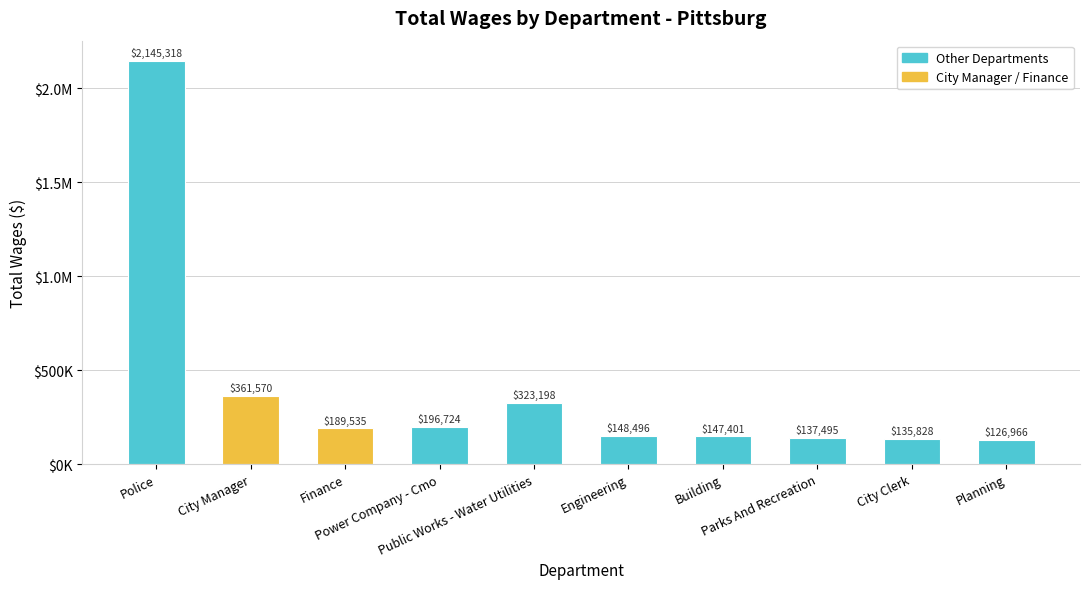

What is the minimum value shown in the chart?

126966